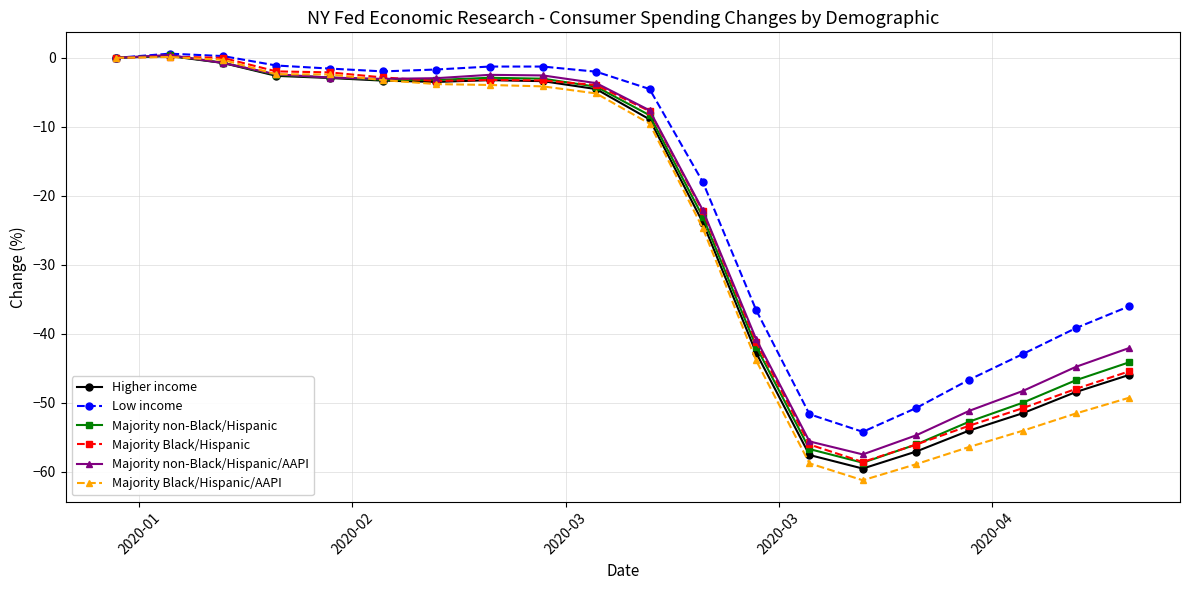

What is the value of the Majority non-Black/Hispanic/AAPI point at the 6th from the left?

-3.1